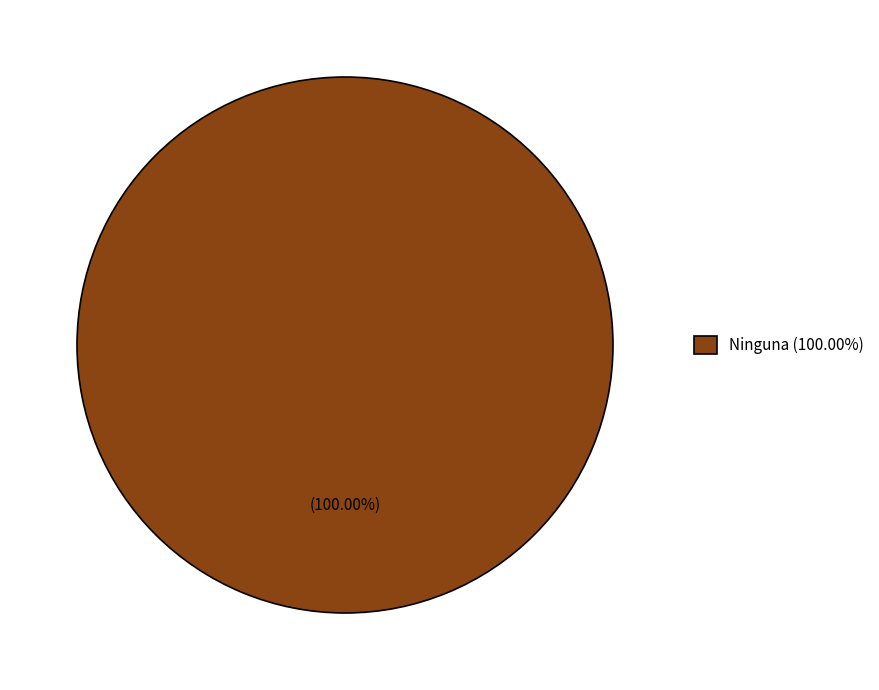

Is there any slice that represents more than half of the pie?

Yes